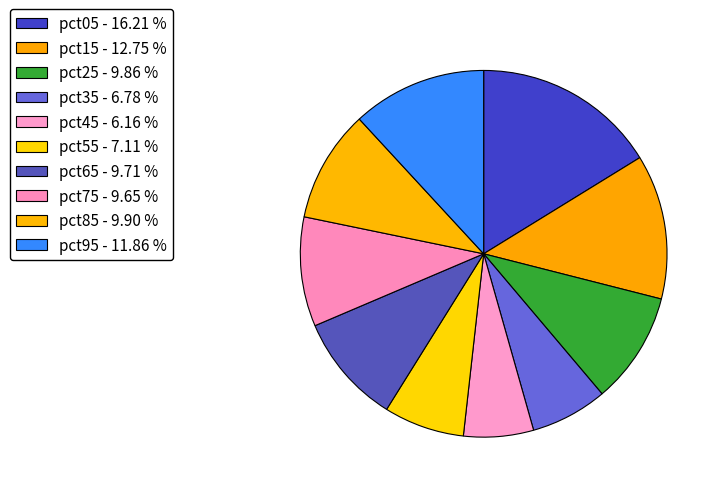

Does pct45 represent more than half of the total?

No